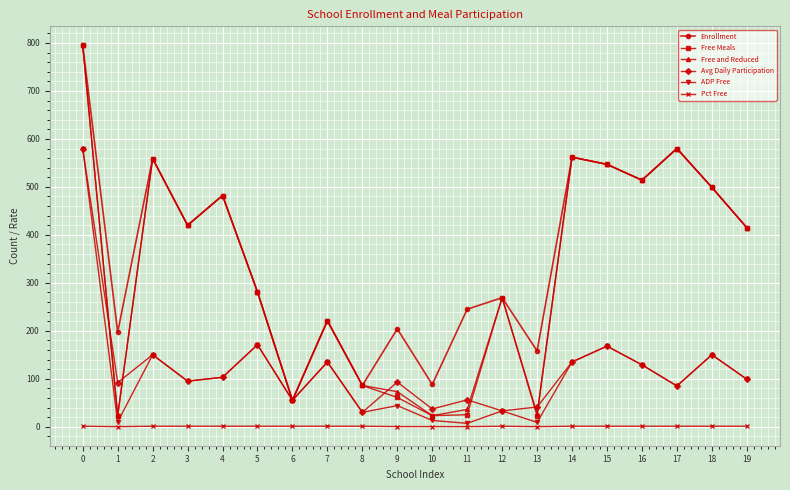

Which series has the largest total across all categories?

Enrollment